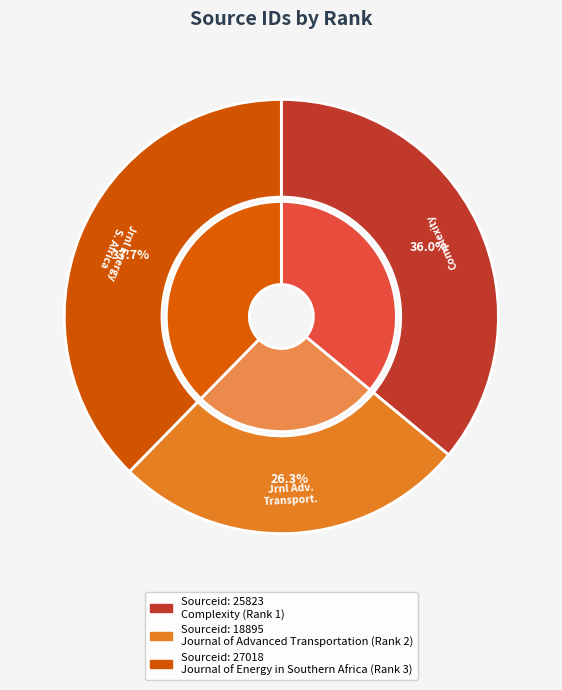

How many segments does this pie chart have?

3